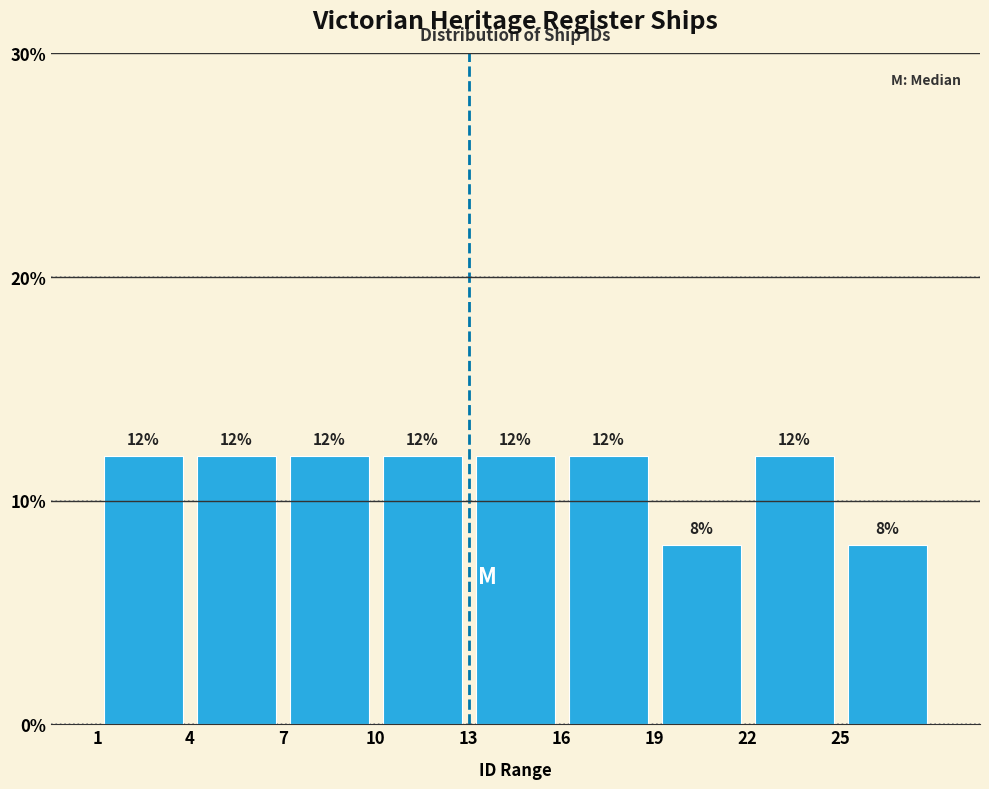

Reading left to right, transcribe this chart: for each bar, give the range it covers on the x-axis and its height.

1 to 4: 12
4 to 7: 12
7 to 10: 12
10 to 13: 12
13 to 16: 12
16 to 19: 12
19 to 22: 8
22 to 25: 12
25 to 28: 8